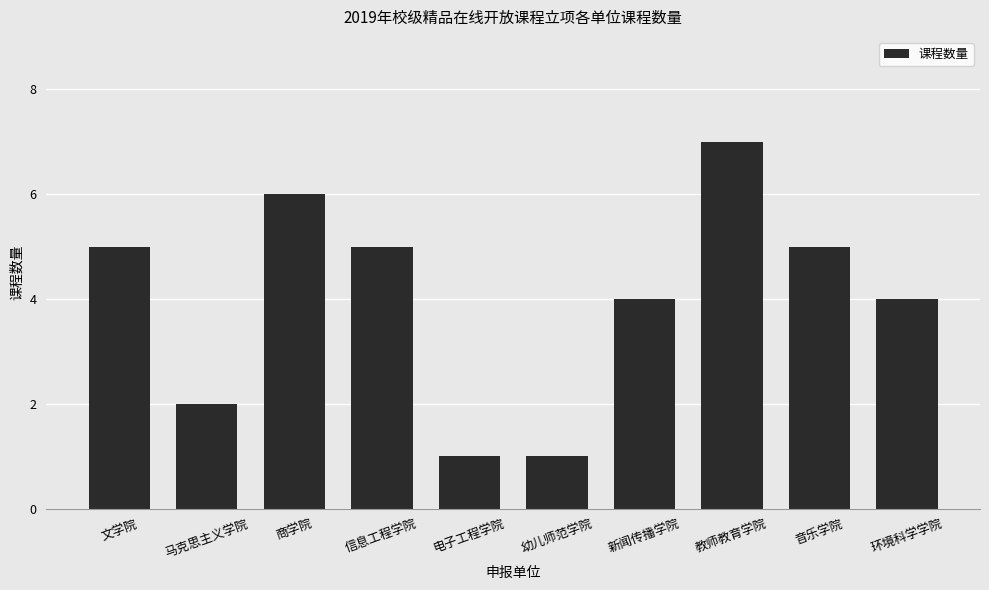

What is the maximum value shown in the chart?

7